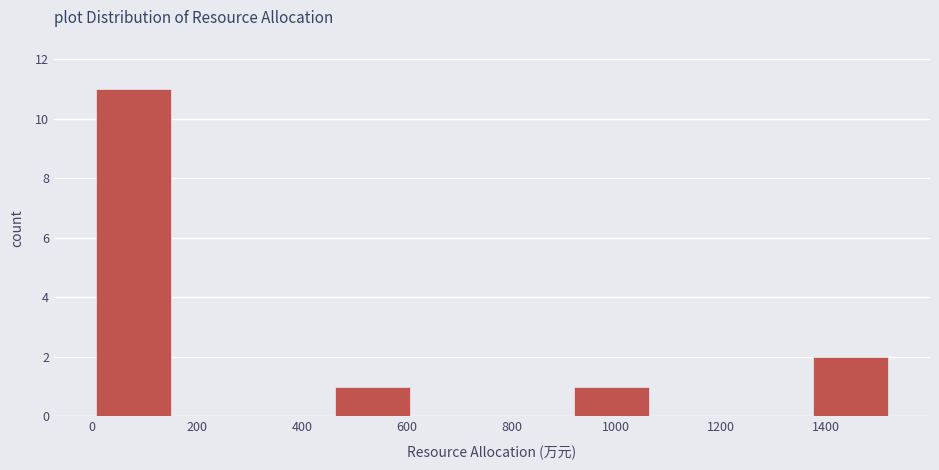

Reading left to right, transcribe this chart: for each bar, give the range it covers on the x-axis and its height. Neither the bar edges nor the heights are printed on the chart, so give them approximately, as read against the axes.

0 to 160: 11
160 to 300: 0
300 to 460: 0
460 to 620: 1
620 to 760: 0
760 to 920: 0
920 to 1060: 1
1060 to 1220: 0
1220 to 1380: 0
1380 to 1520: 2